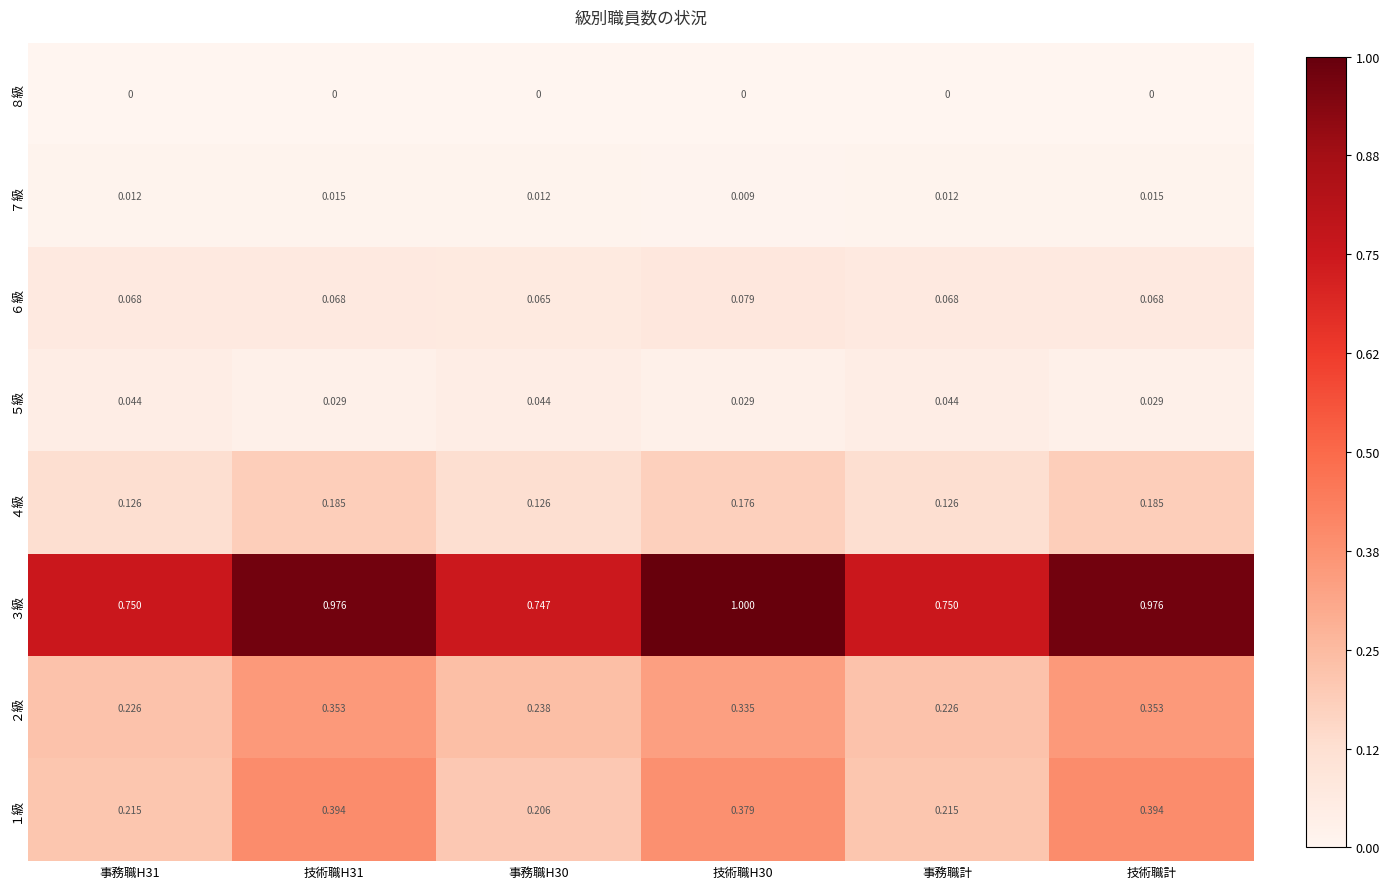

How many categories are shown in the chart?

6